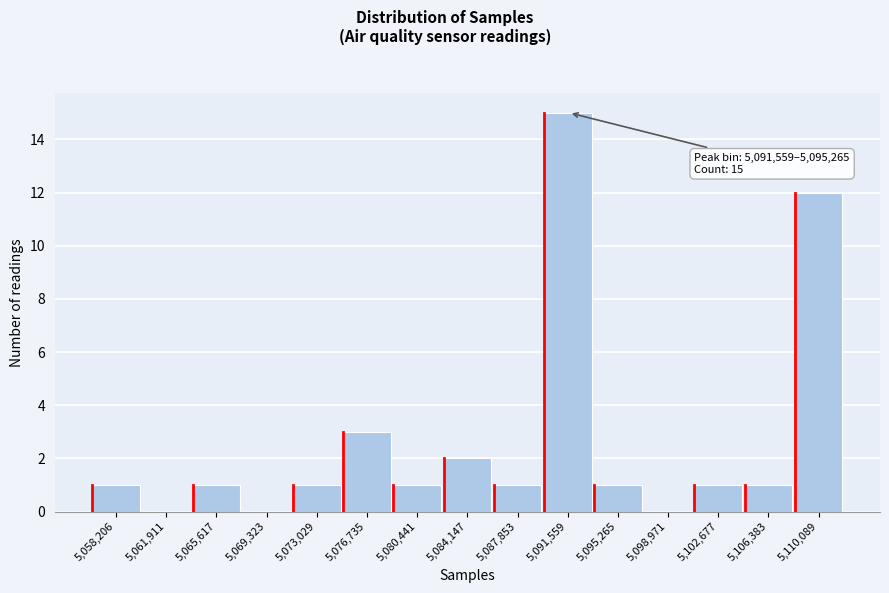

Reading left to right, what are all the values shown in this chart?

5,058,206=1	5,061,911=0	5,065,617=1	5,069,323=0	5,073,029=1	5,076,735=3	5,080,441=1	5,084,147=2	5,087,853=1	5,091,559=15	5,095,265=1	5,098,971=0	5,102,677=1	5,106,383=1	5,110,089=12